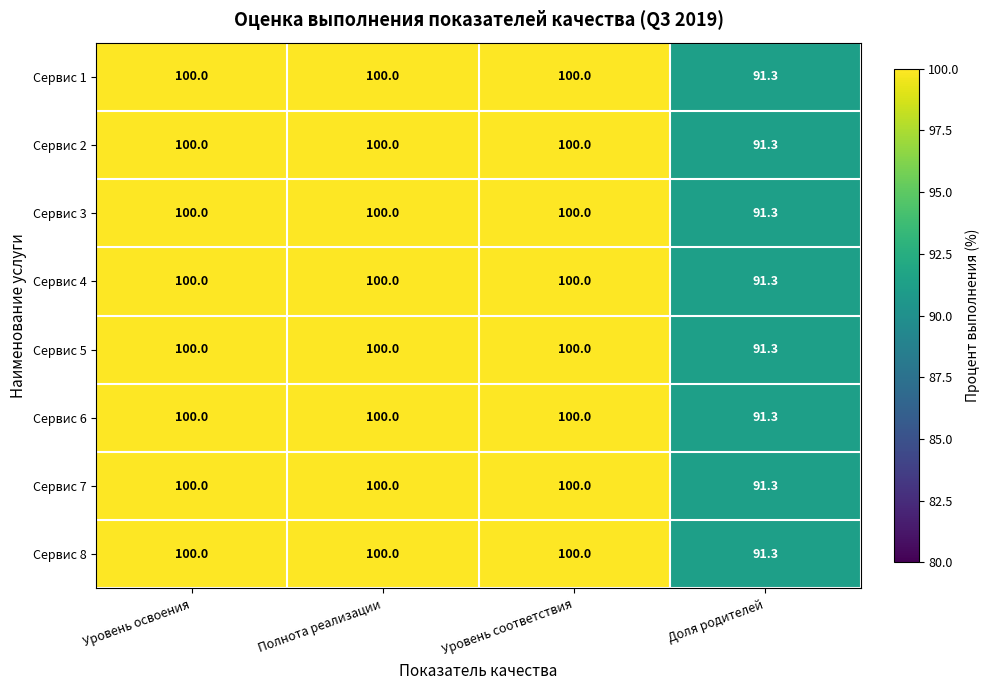

What is the approximate value of Сервис 6 at Уровень освоения?

100.0